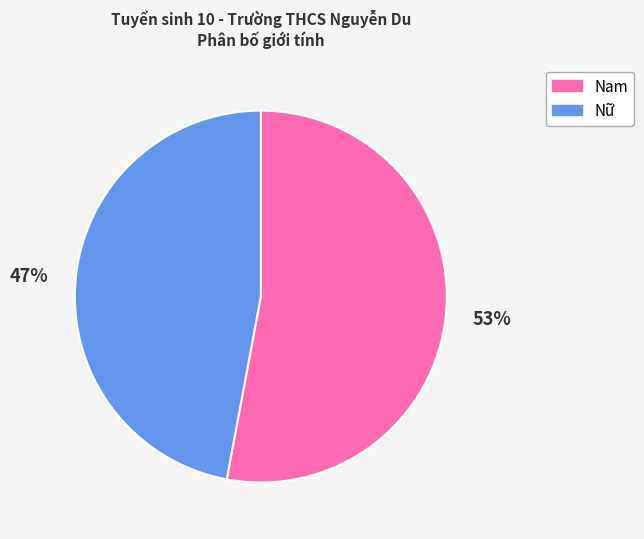

The Nam slice represents 53% of the pie. True or false?

True